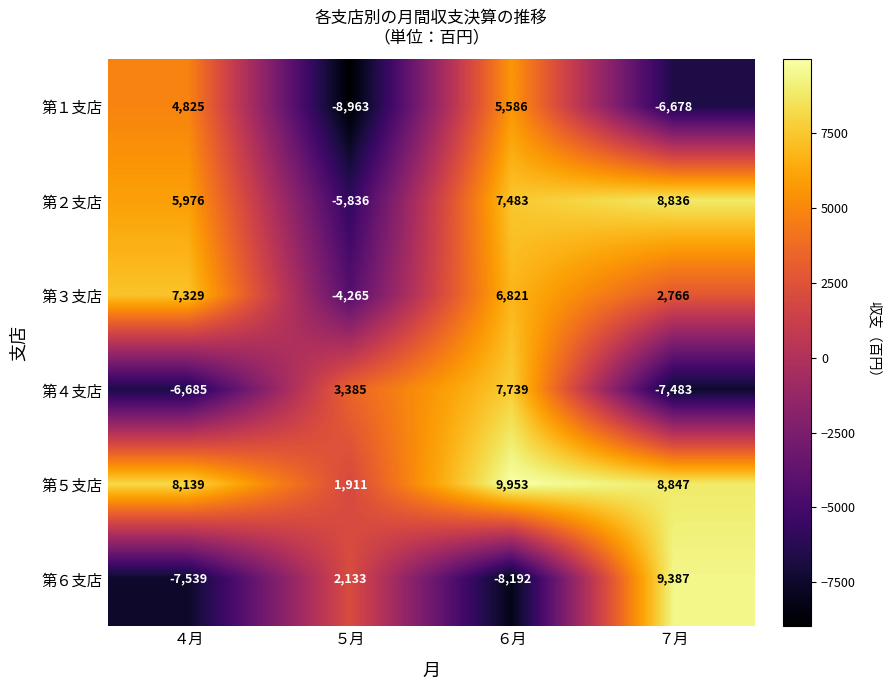

What is the difference between the 第４支店 values at ７月 and ６月?

15222